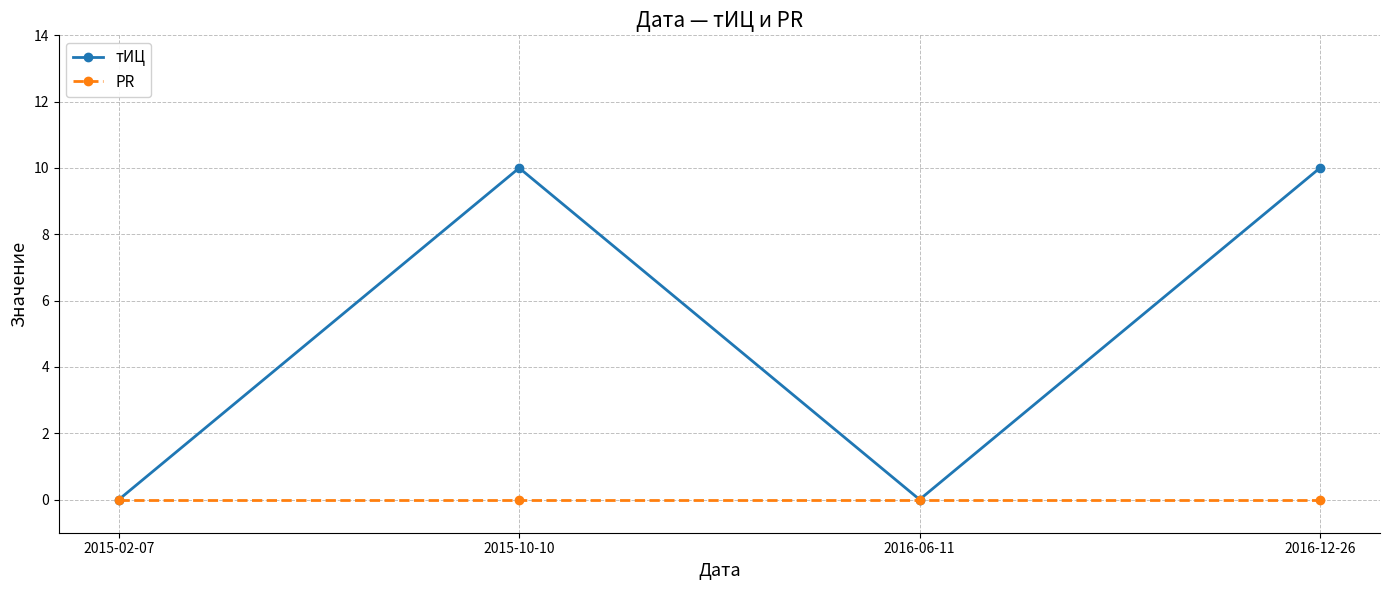

List the series in order of their overall mean, highest first.

тИЦ, PR